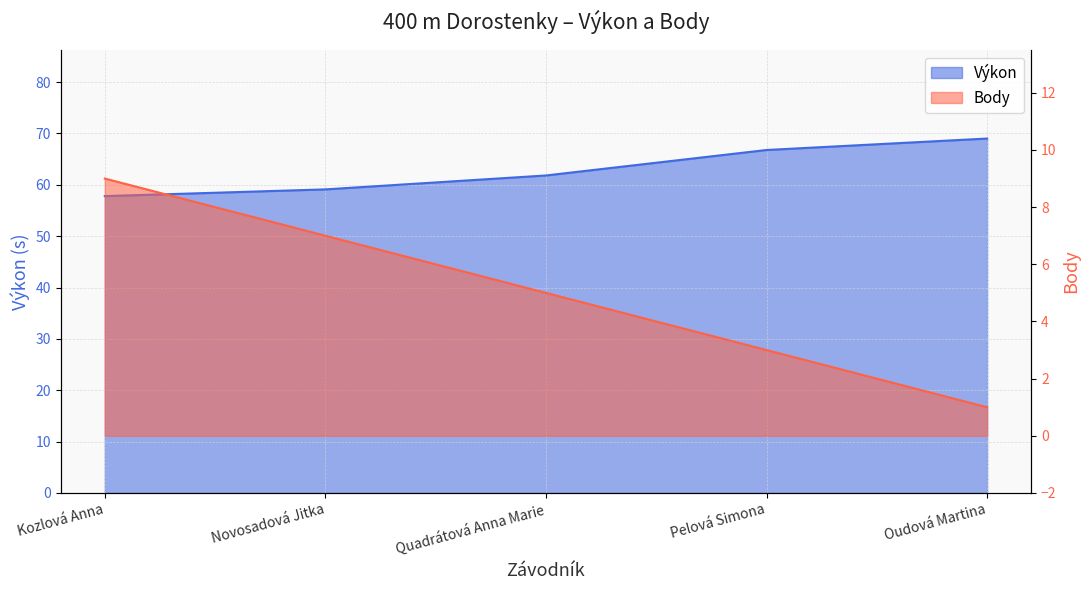

What are all the series names shown in the legend?

Výkon, Body